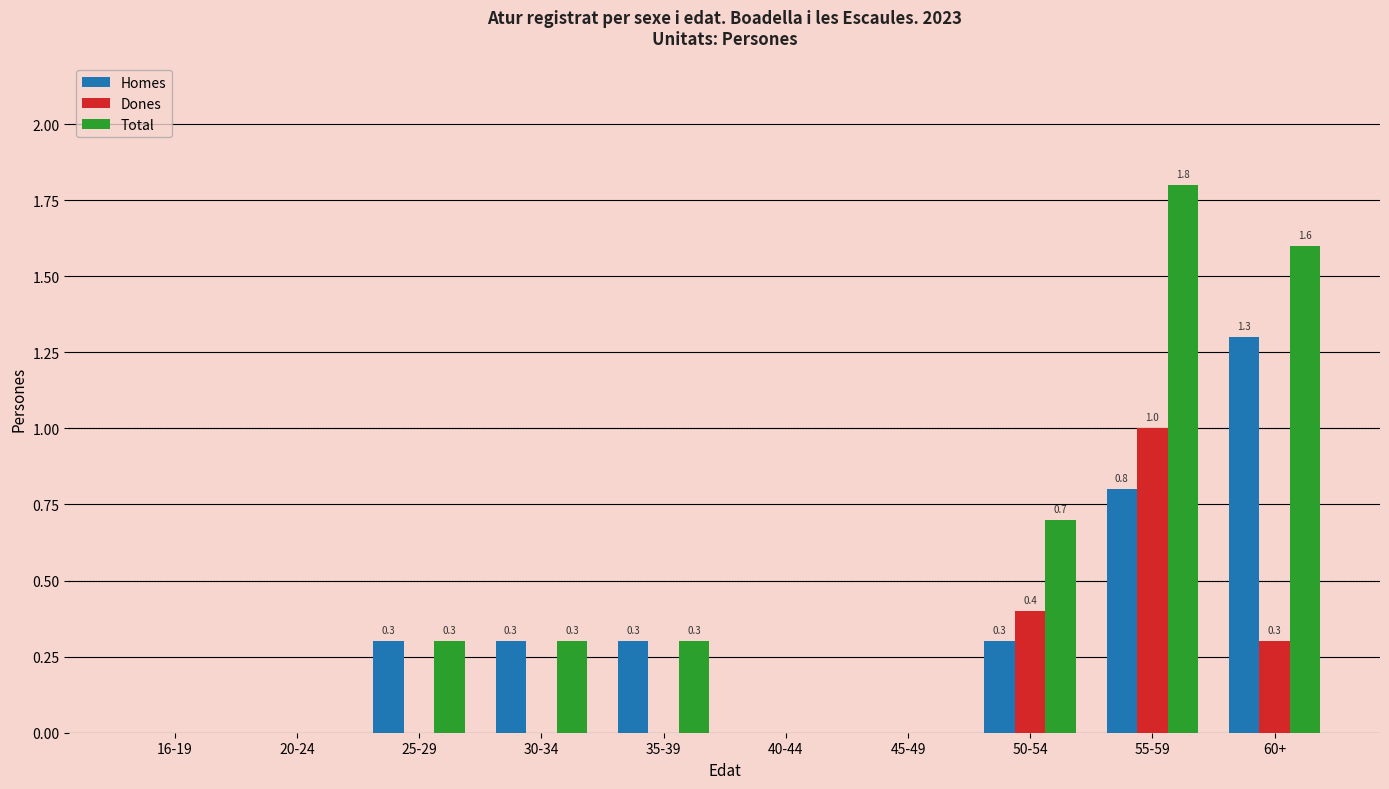

Which series has the largest range (max minus min)?

Total